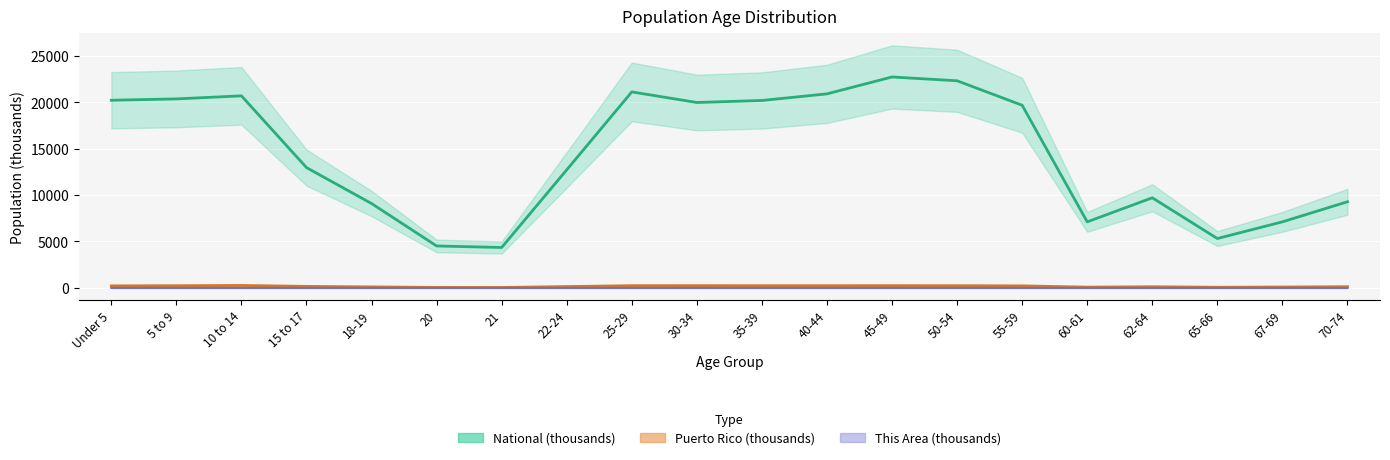

Reading left to right, what are all the values shown in this chart?

National (thousands): 20201.4	20348.7	20677.2	12954.3	9086.1	4519.1	4354.3	12712.6	21101.8	19962.1	20179.6	20891.0	22708.6	22298.1	19664.8	7113.7	9704.2	5319.9	7115.4	9278.2
Puerto Rico (thousands): 224.8	240.0	268.6	170.0	114.3	58.2	53.1	149.5	244.2	248.2	241.3	242.3	248.0	239.8	223.6	87.4	130.7	75.3	100.1	136.3
This Area (thousands): 0.9	0.9	1.0	0.6	0.4	0.2	0.2	0.6	0.9	0.7	0.8	0.7	0.8	0.9	0.8	0.3	0.5	0.3	0.5	0.7